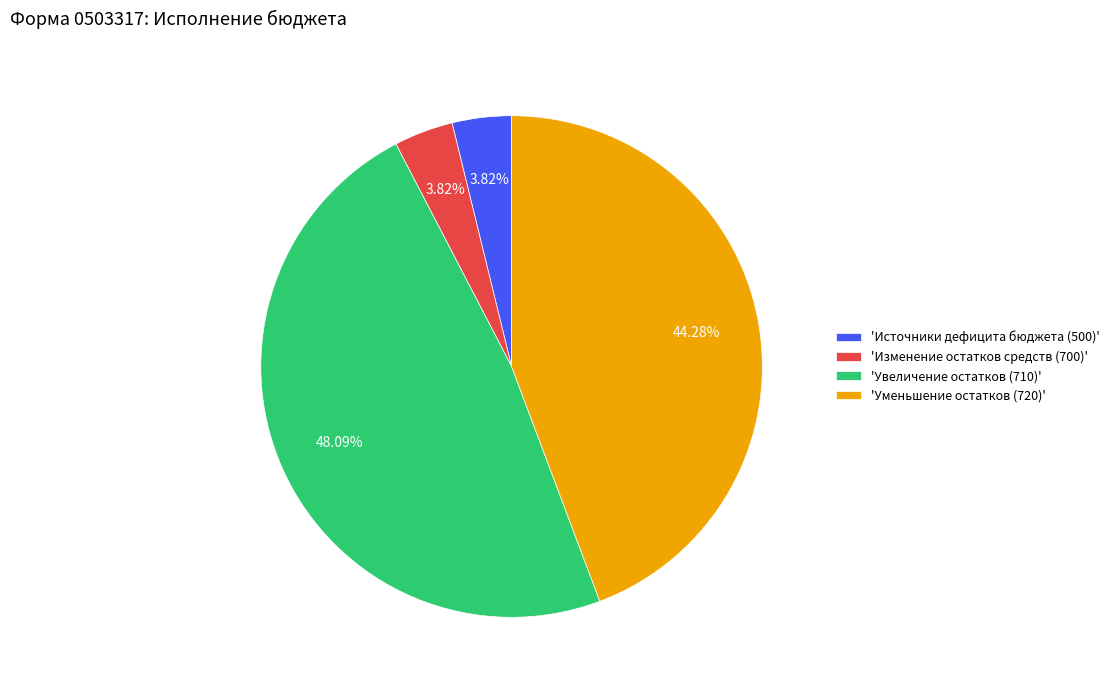

Which category has the biggest portion of the pie?

'Увеличение остатков (710)'